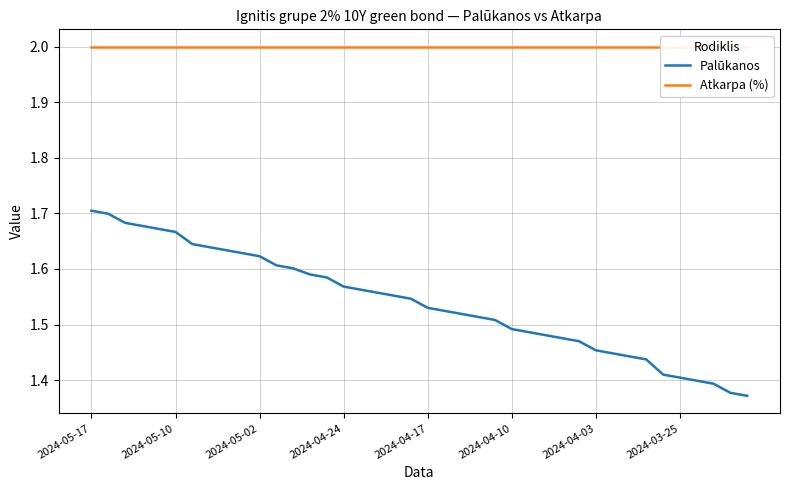

True or false: Palūkanos has a value of 1.0 at 2024-04-24.

False